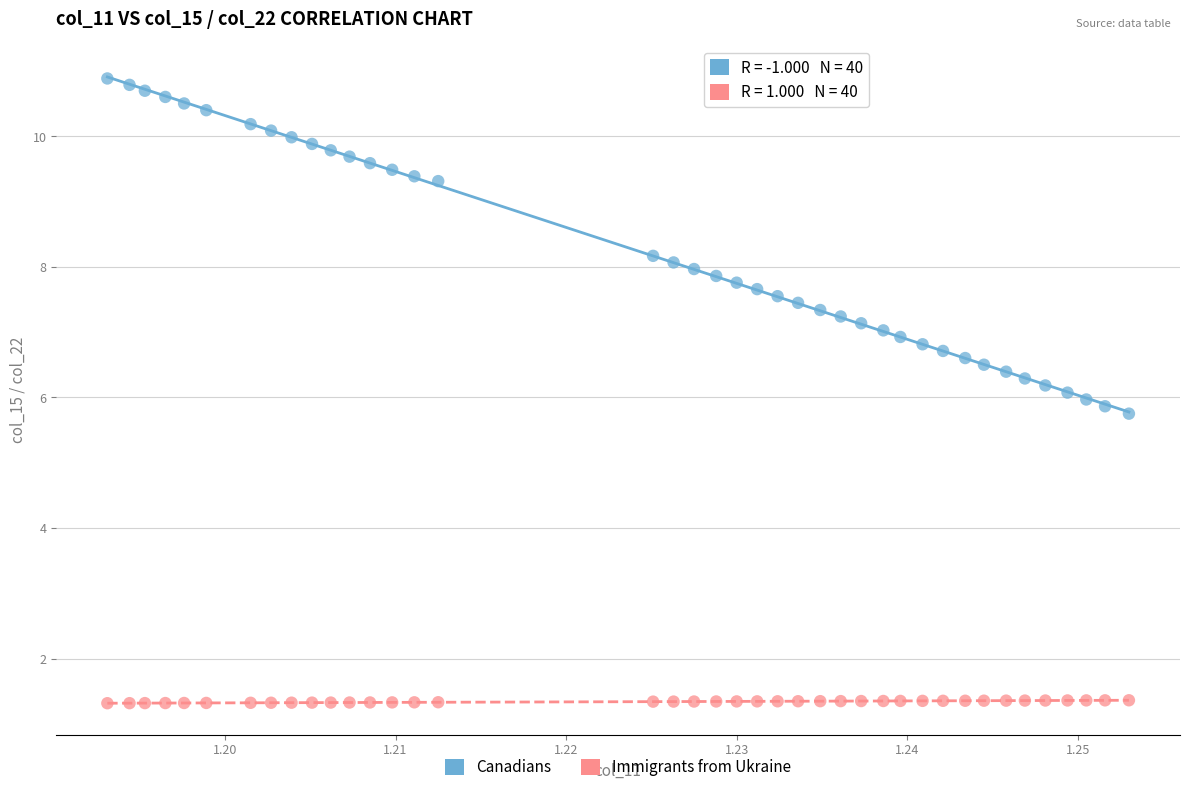

Which series has the largest Y range (max minus min)?

Canadians